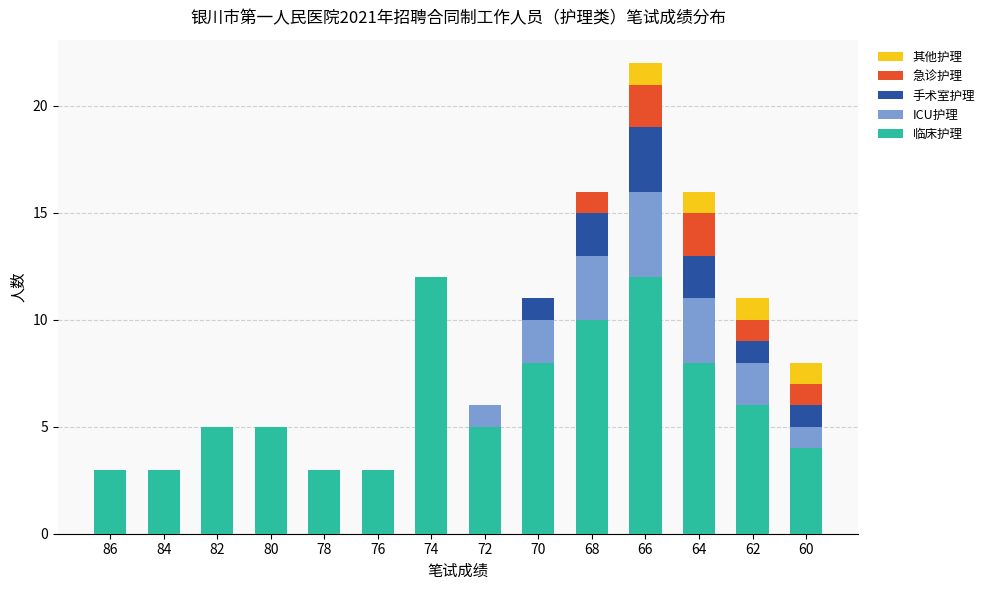

Does the chart contain stacked bars?

Yes